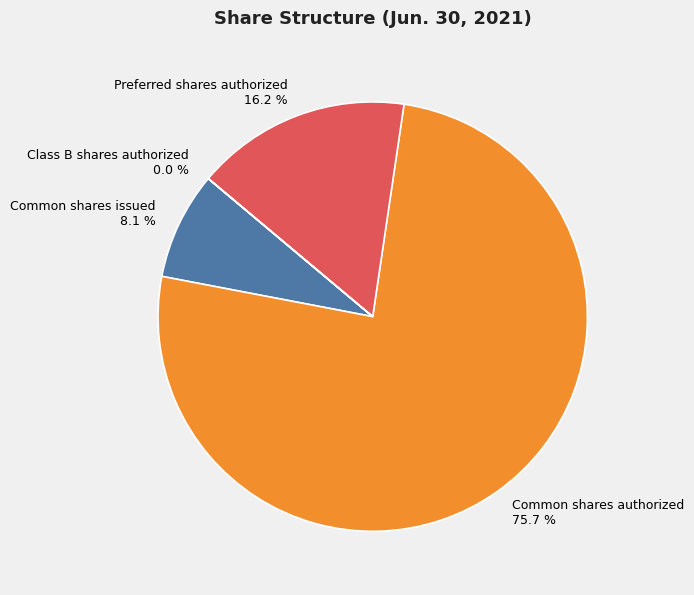

How much of the chart is everything except Preferred shares authorized?

83.8%